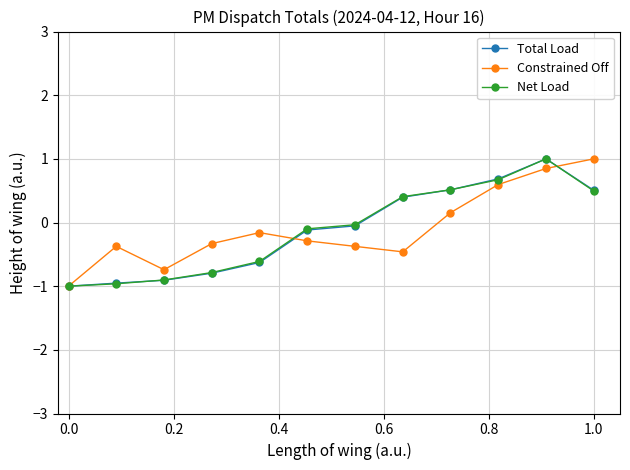

What is the greatest value displayed?

1.0